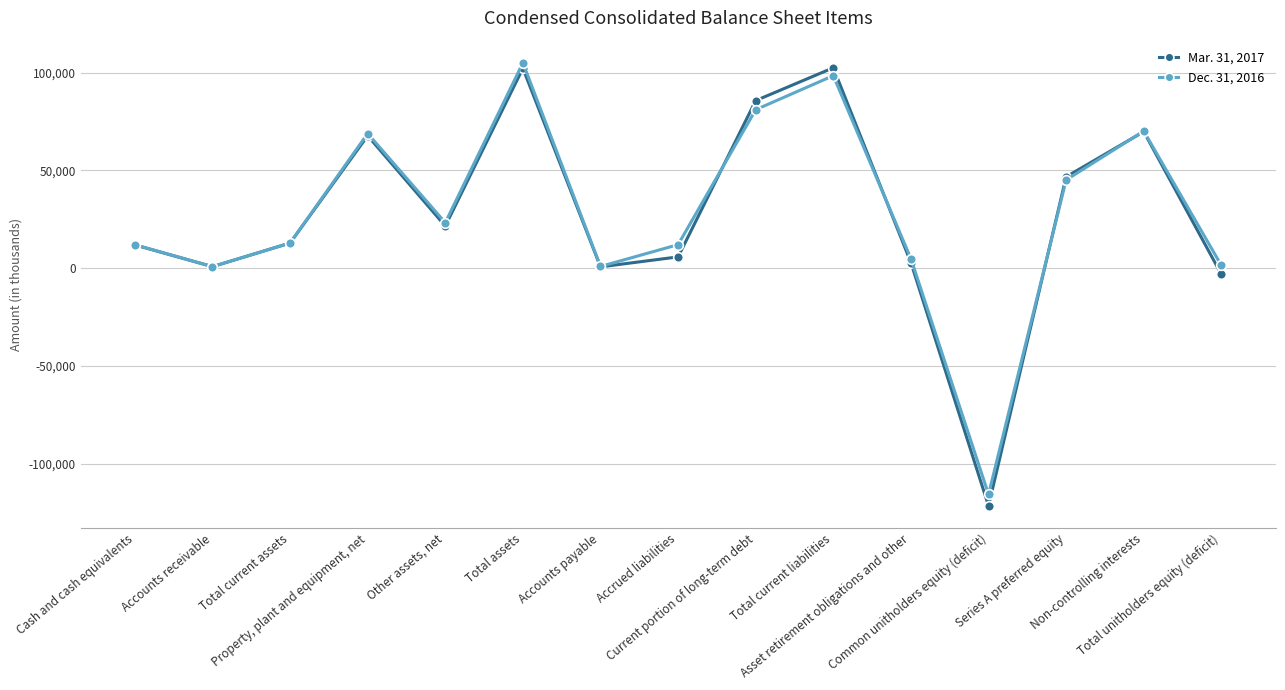

Count the number of categories in the chart.

15